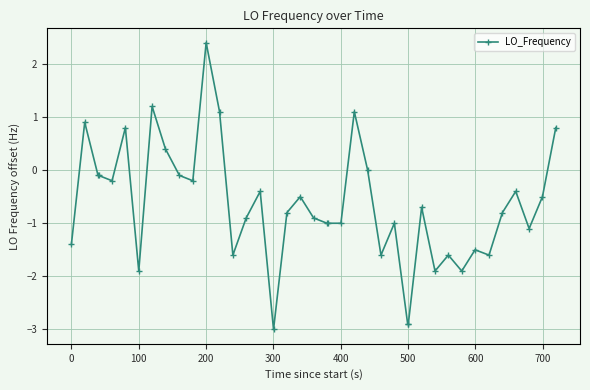

Reading left to right, transcribe all the data shown in this chart.

-1.4	0.9	-0.1	-0.1	-0.2	0.8	-1.9	1.2	0.4	-0.1	-0.2	2.4	1.1	-1.6	-0.9	-0.4	-3.0	-0.8	-0.5	-0.9	-1.0	-1.0	-1.0	1.1	0.0	-1.6	-1.0	-2.9	-2.9	-0.7	-1.9	-1.6	-1.9	-1.5	-1.6	-0.8	-0.4	-1.1	-0.5	0.8